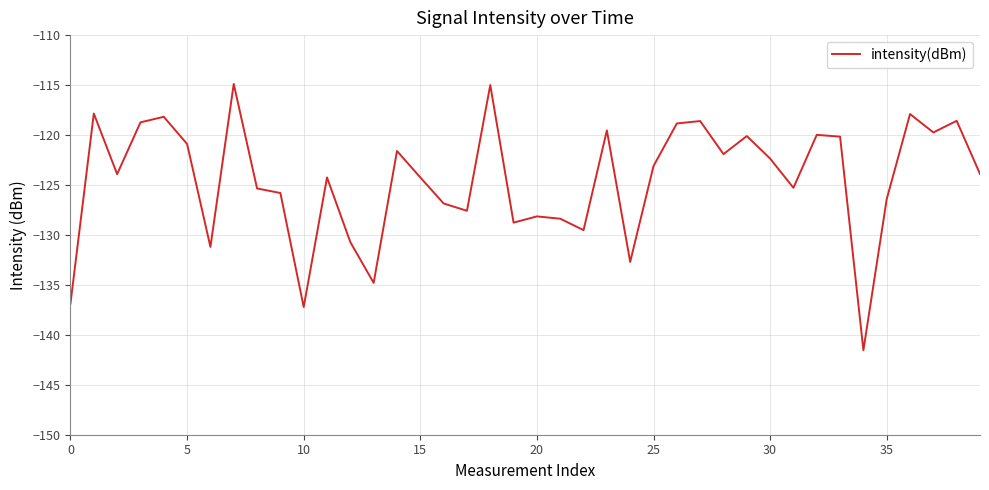

What is the difference between the maximum and minimum values?

26.7